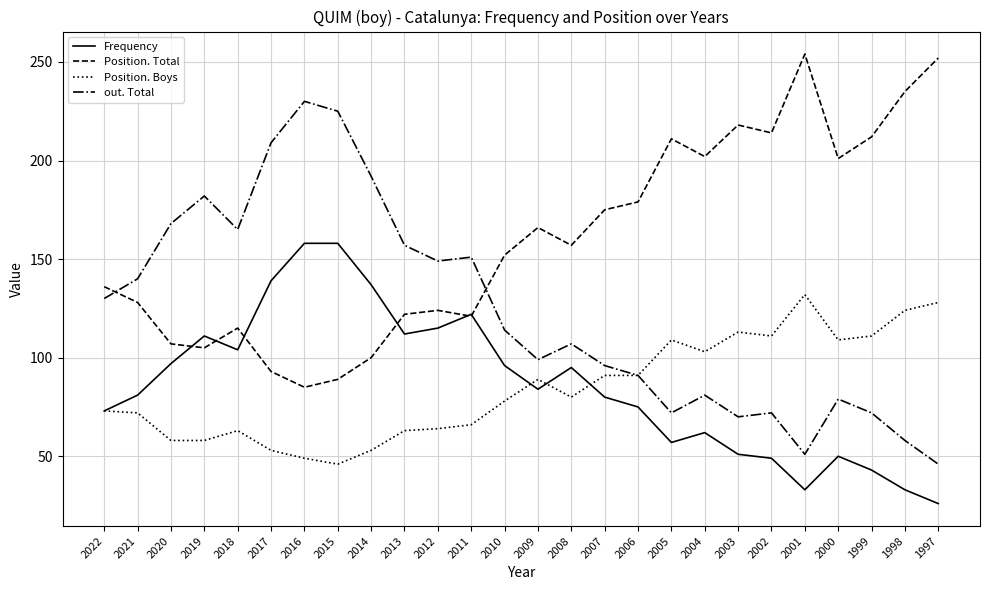

Between 2014 and 2008, which series saw the biggest shift?

out. Total